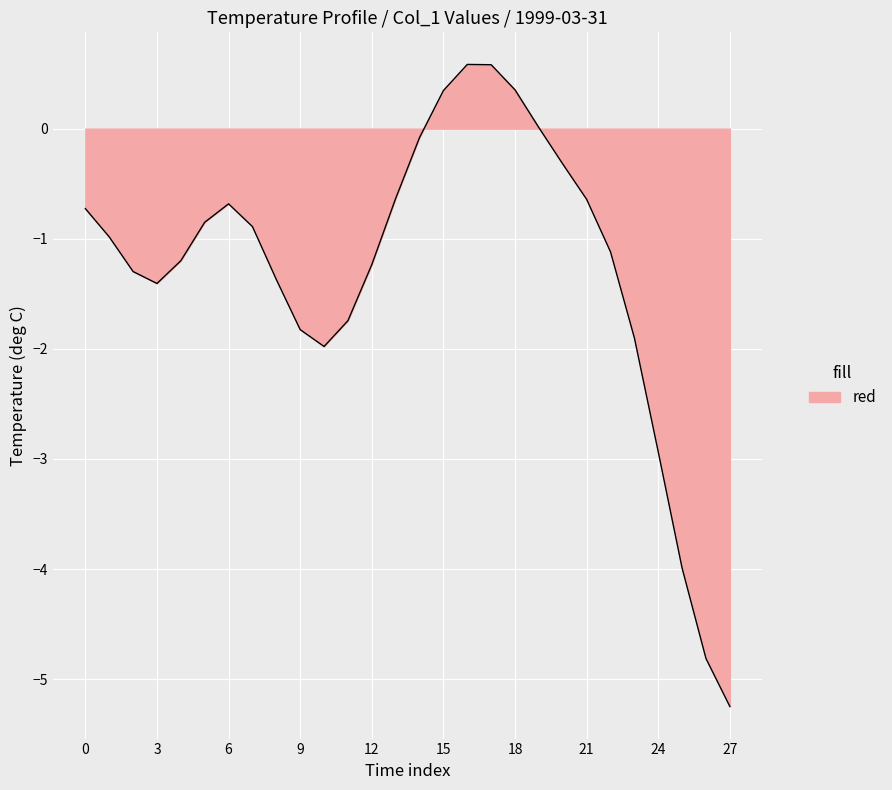

What is the difference between the maximum and minimum values?

5.8